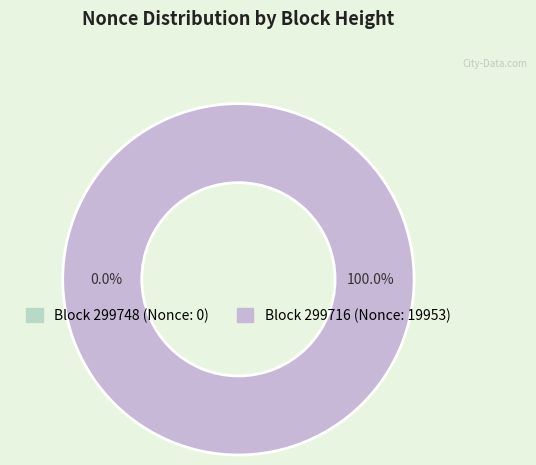

What percentage do 299716 and 299748 together represent?

100.0%